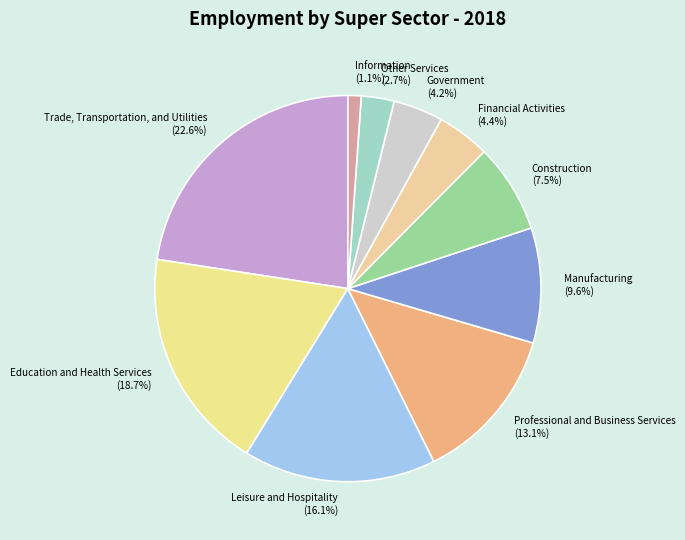

Between Other Services and Professional and Business Services, which is larger?

Professional and Business Services